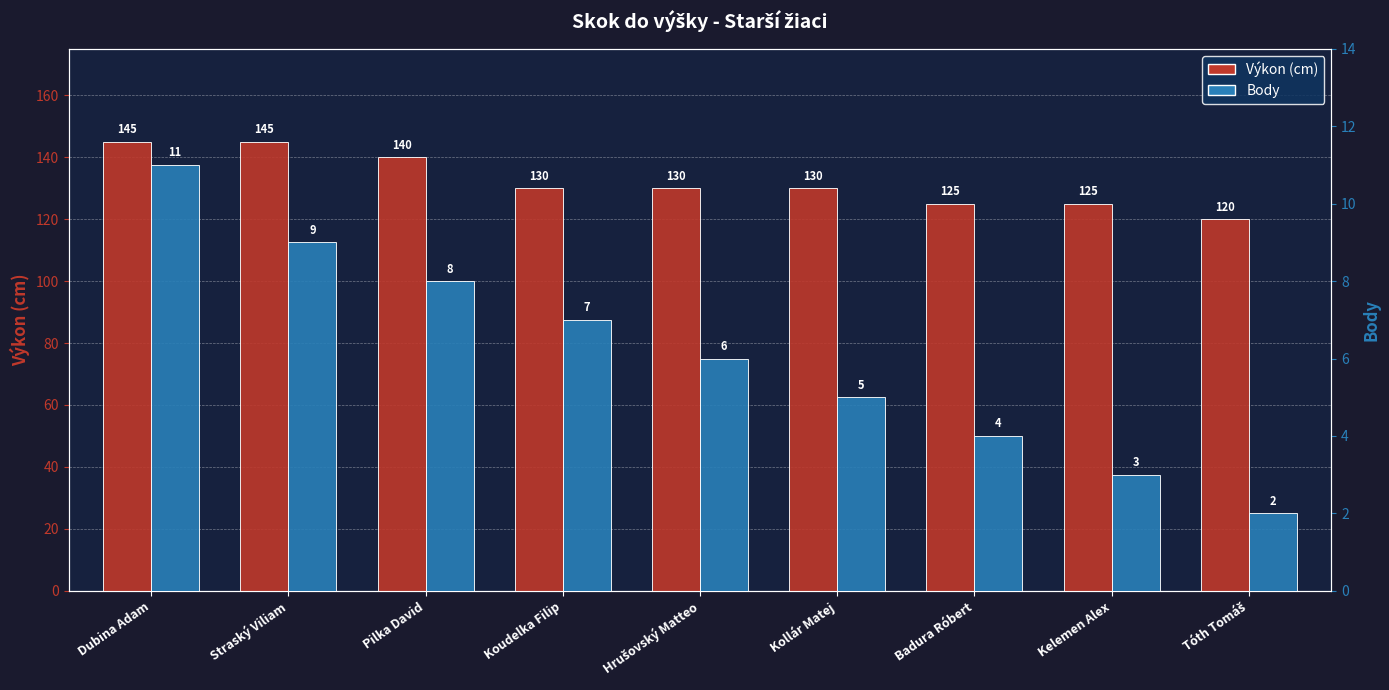

Reading left to right, list all the values displayed in this chart.

Výkon (cm): 145	145	140	130	130	130	125	125	120
Body: 11	9	8	7	6	5	4	3	2